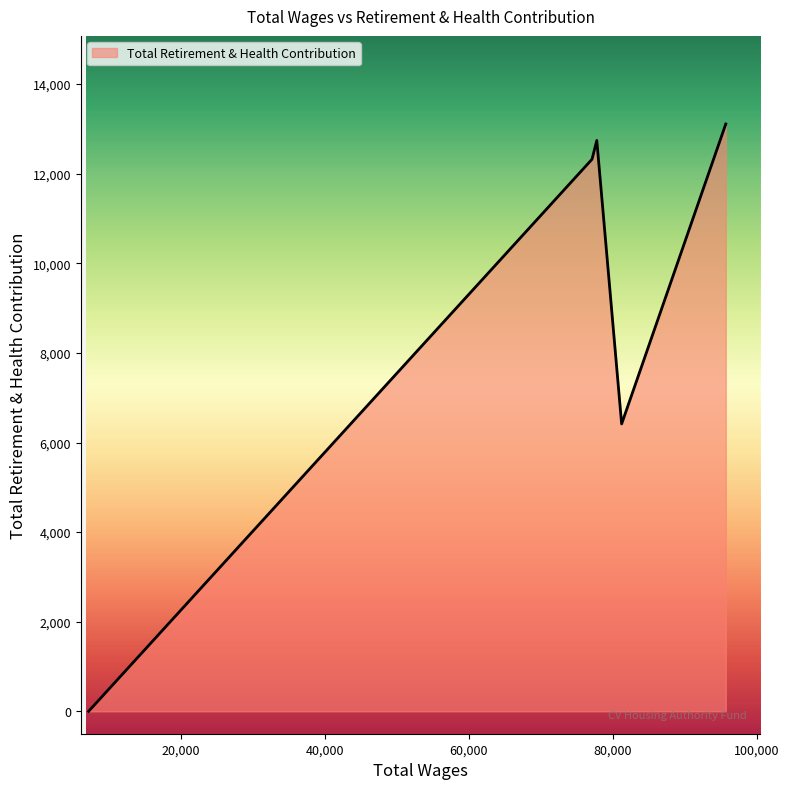

What is the maximum value shown in the chart?

13110